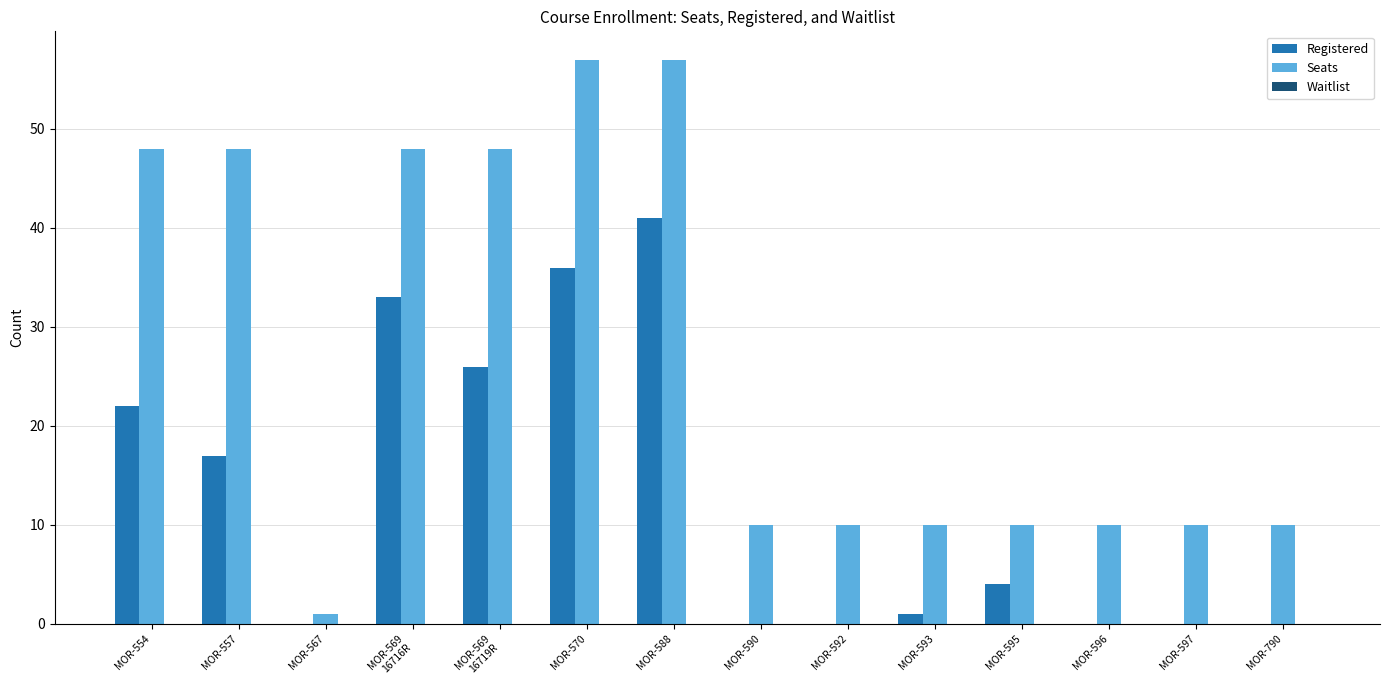

Are the bars horizontal?

No